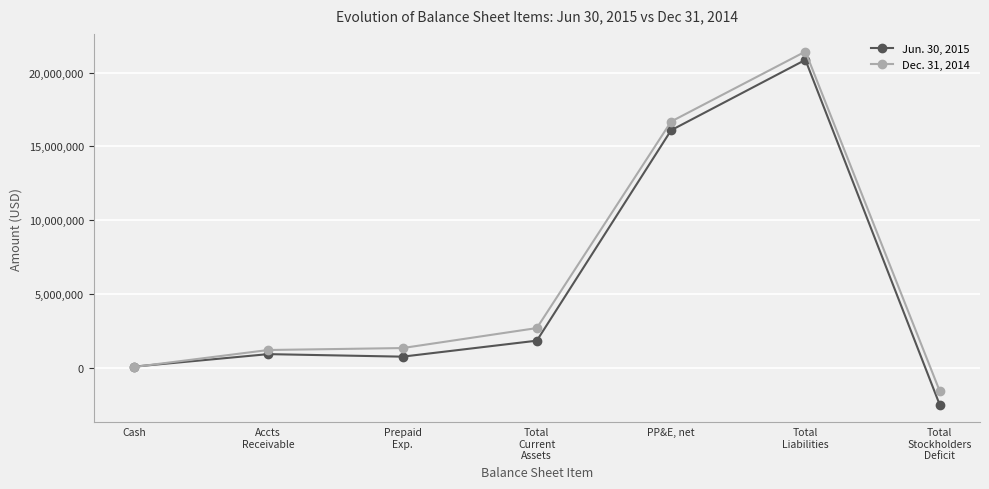

Reading right to left, list all the values displayed in this chart.

Jun. 30, 2015: Total
Stockholders
Deficit=-2481507	Total
Liabilities=20858777	PP&E, net=16094598	Total
Current
Assets=1853138	Prepaid
Exp.=771384	Accts
Receivable=942650	Cash=96104
Dec. 31, 2014: Total
Stockholders
Deficit=-1556863	Total
Liabilities=21420712	PP&E, net=16683881	Total
Current
Assets=2706869	Prepaid
Exp.=1353033	Accts
Receivable=1221671	Cash=72165